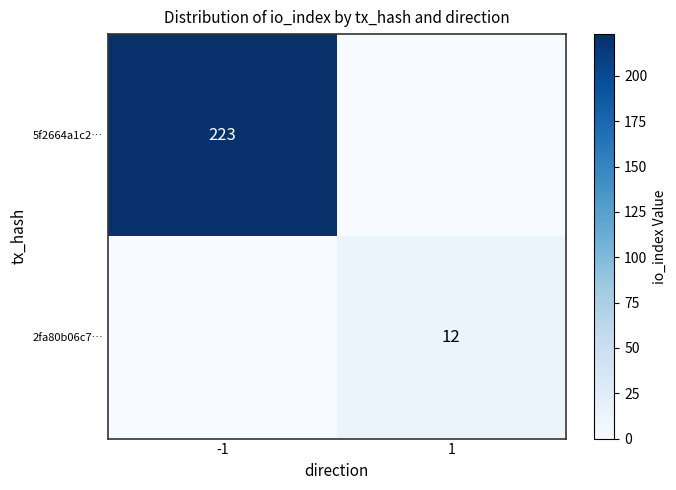

At which category is the sum across all series the highest?

-1